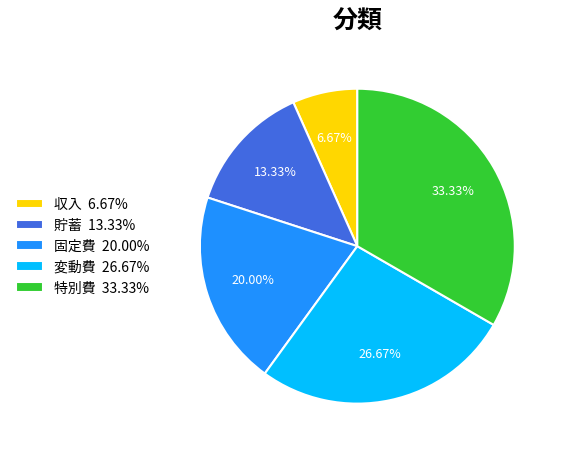

How many segments does this pie chart have?

5